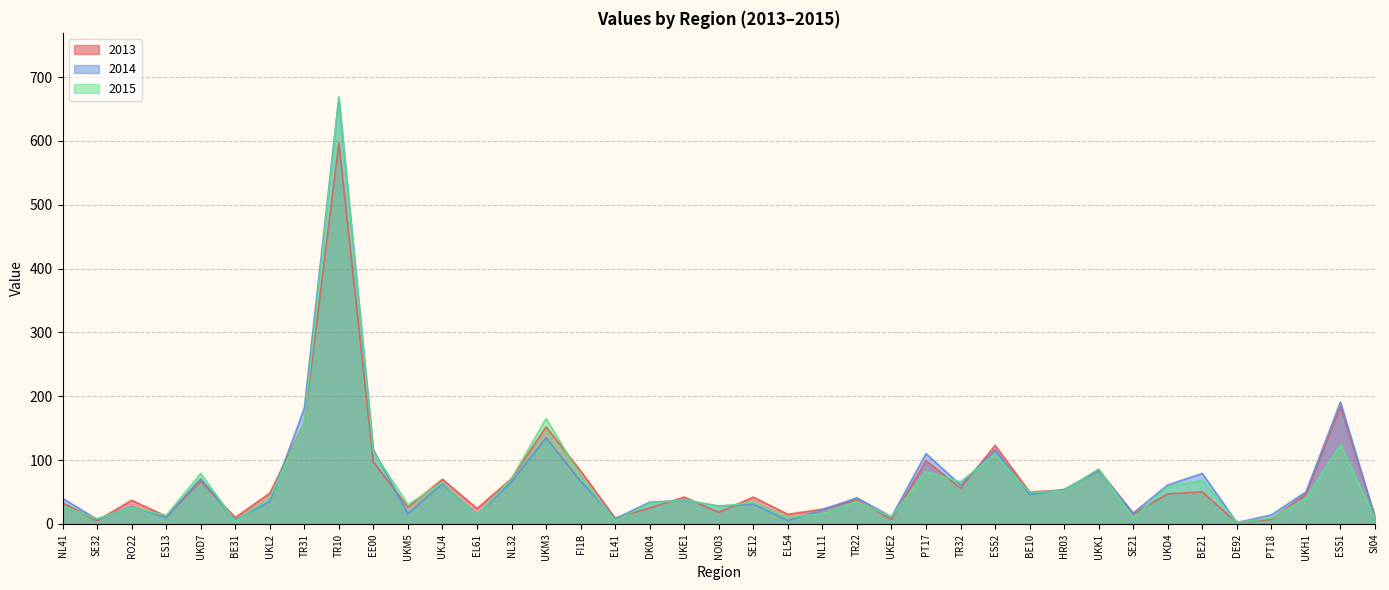

Between TR32 and SE21, which is larger?

TR32